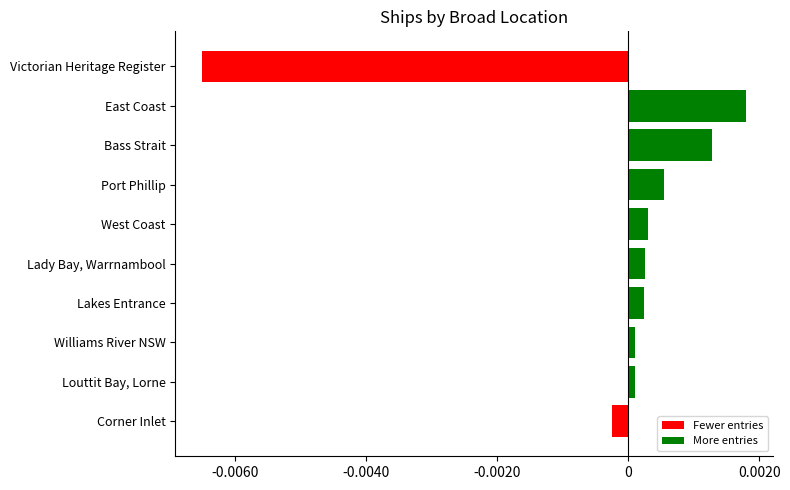

What is the label of the 10th bar from the bottom?

Victorian Heritage Register